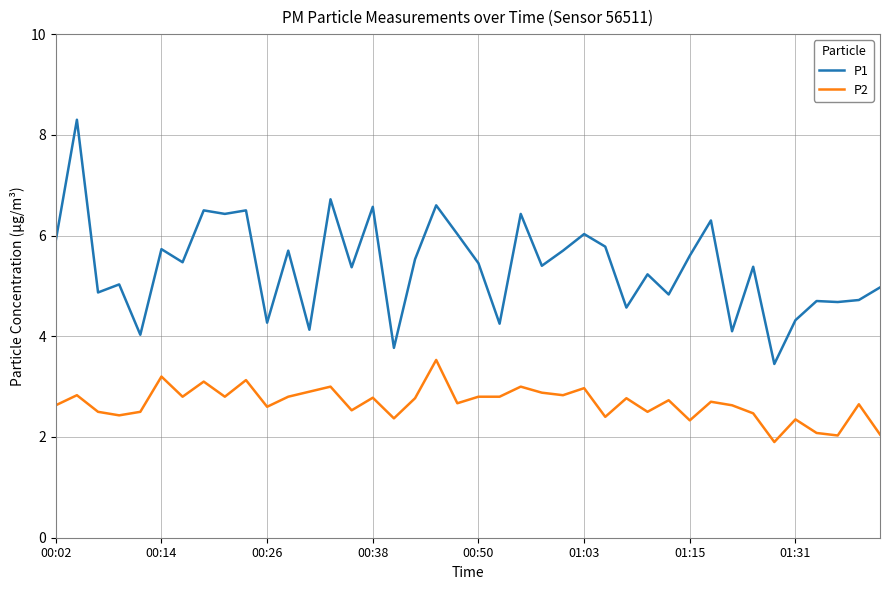

How many categories are shown in the chart?

40